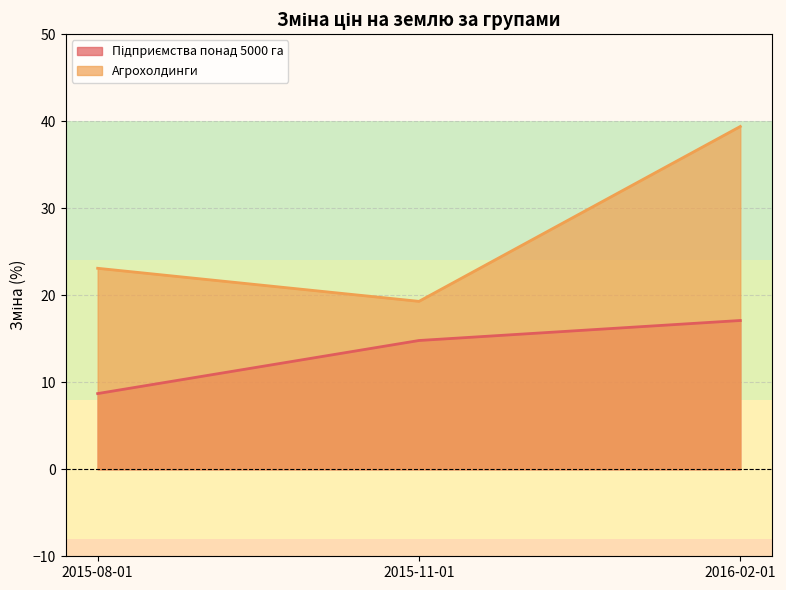

List the labels in order of Підприємства понад 5000 га value, largest first.

2016-02-01, 2015-11-01, 2015-08-01